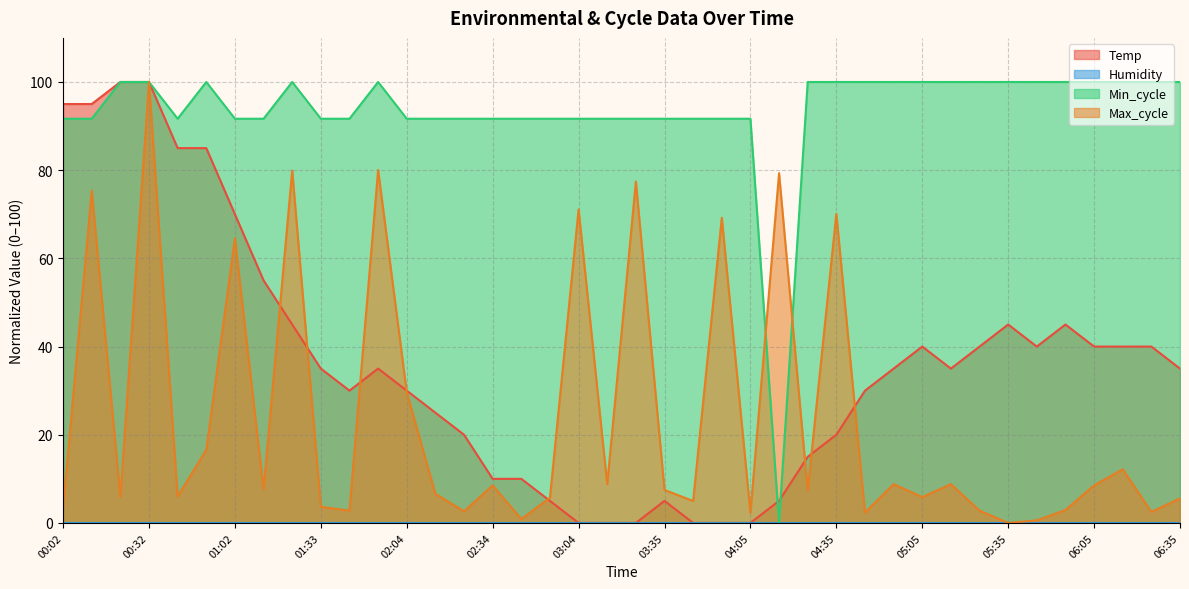

Is the value of Max_cycle at 00:22 greater than the value of Temp at 04:15?

Yes